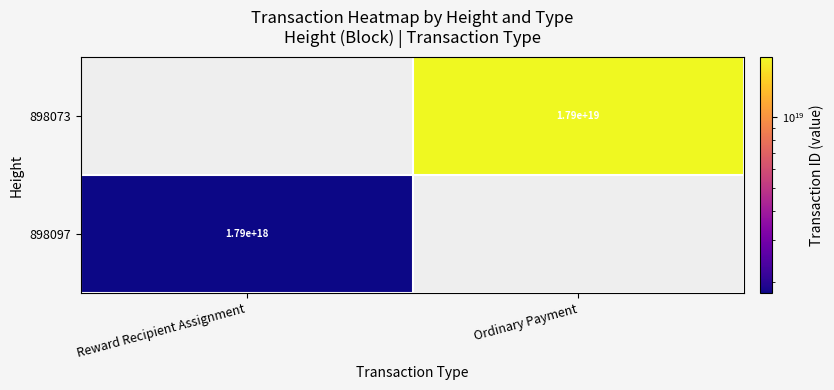

What is the total value across all series at Ordinary Payment?

17945355684116588544